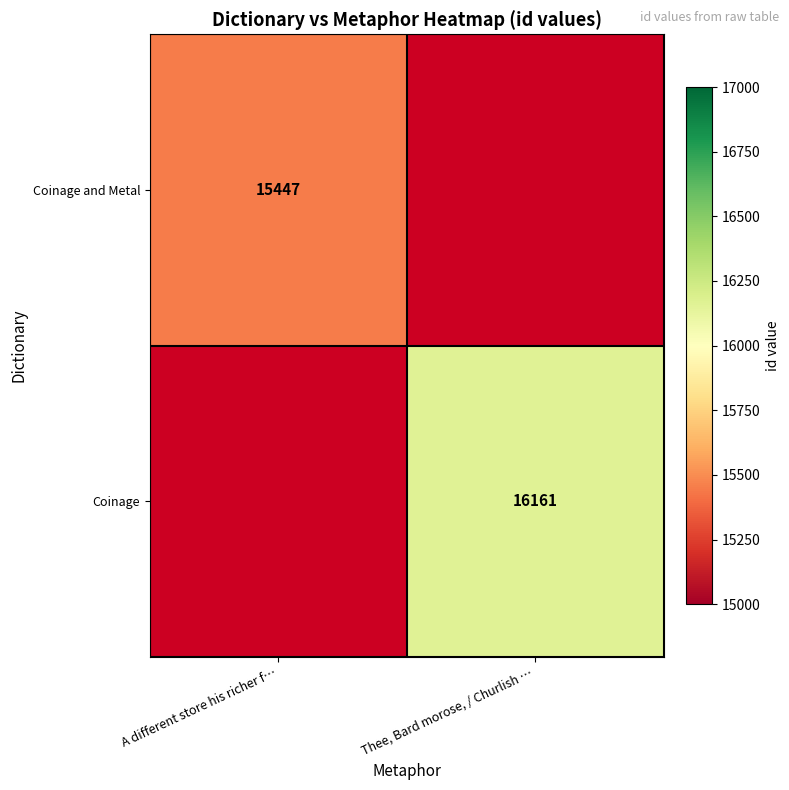

What is the maximum value shown in the chart?

16161.0